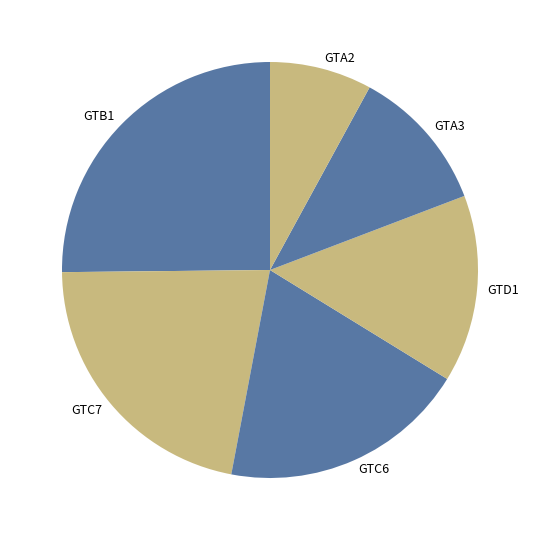

The GTC7 slice represents 22% of the pie. True or false?

True